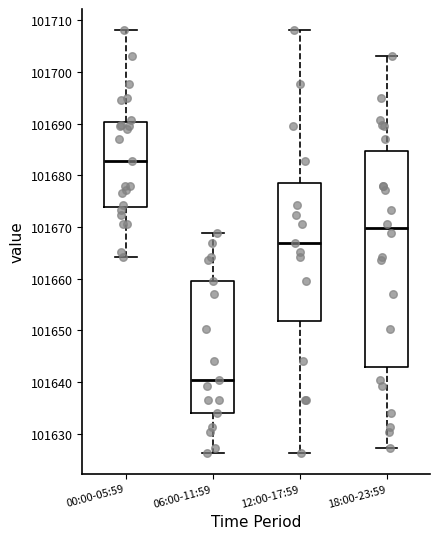

Reading left to right, transcribe this box plot: for each box, give where its median line is, the range the box spans, and where its two whiskers end, as read against the y-axis. The values are not printed on the chart, so give them approximately, as read against the axis.

00:00-05:59: median 101683, box 101674 to 101690, whiskers 101664 to 101708
06:00-11:59: median 101640, box 101634 to 101660, whiskers 101626 to 101669
12:00-17:59: median 101667, box 101652 to 101679, whiskers 101626 to 101708
18:00-23:59: median 101670, box 101643 to 101685, whiskers 101627 to 101703